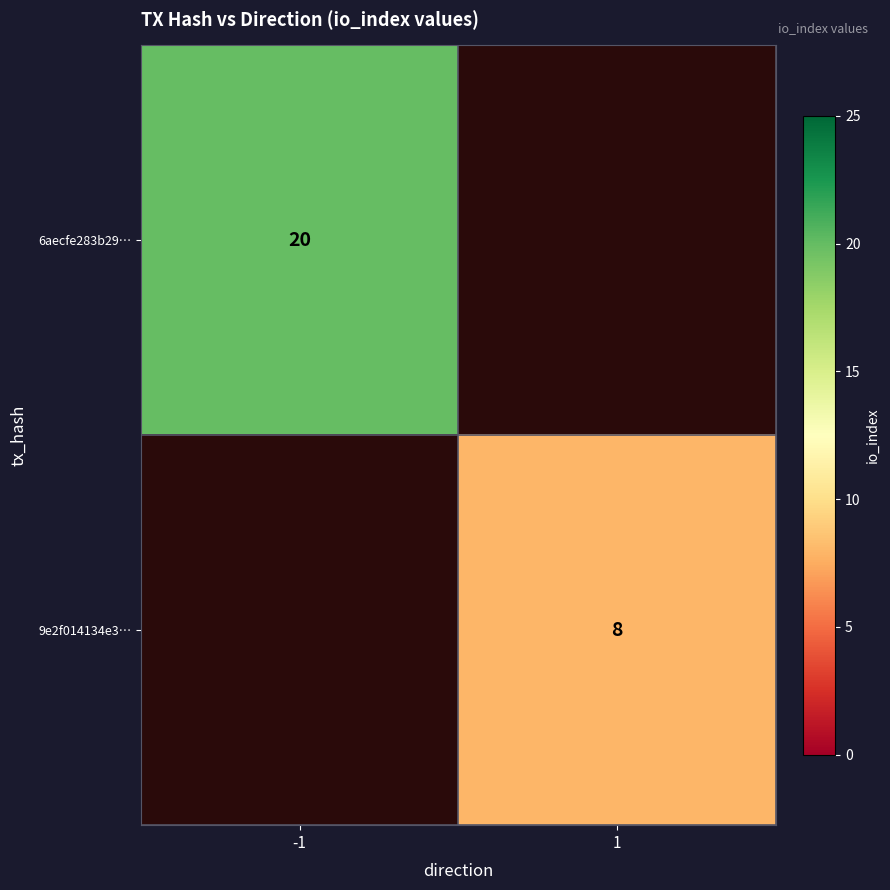

True or false: 9e2f014134e3… has a value of 13 at 1.

False